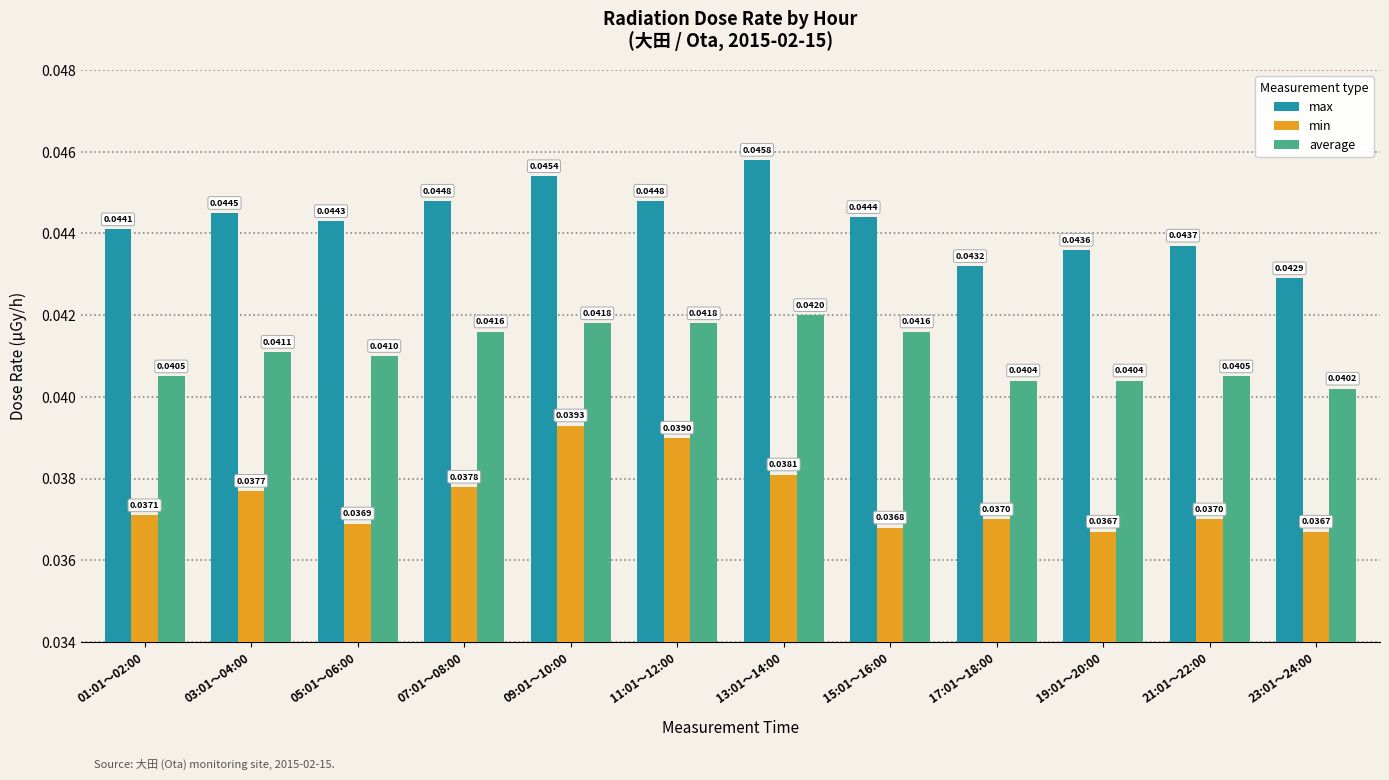

Which series has the largest range (max minus min)?

max